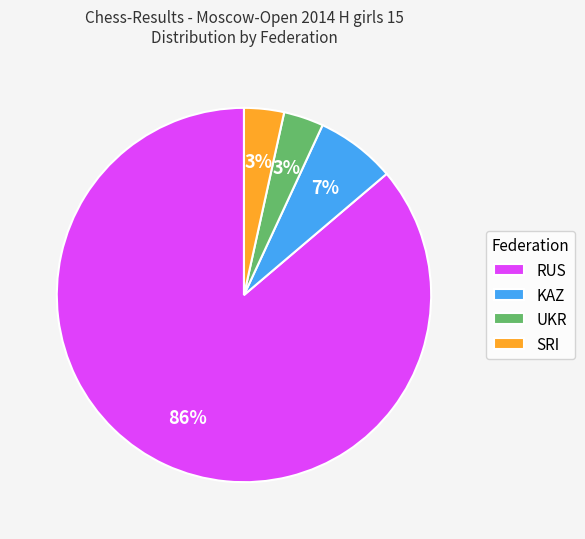

Which category accounts for the majority?

RUS